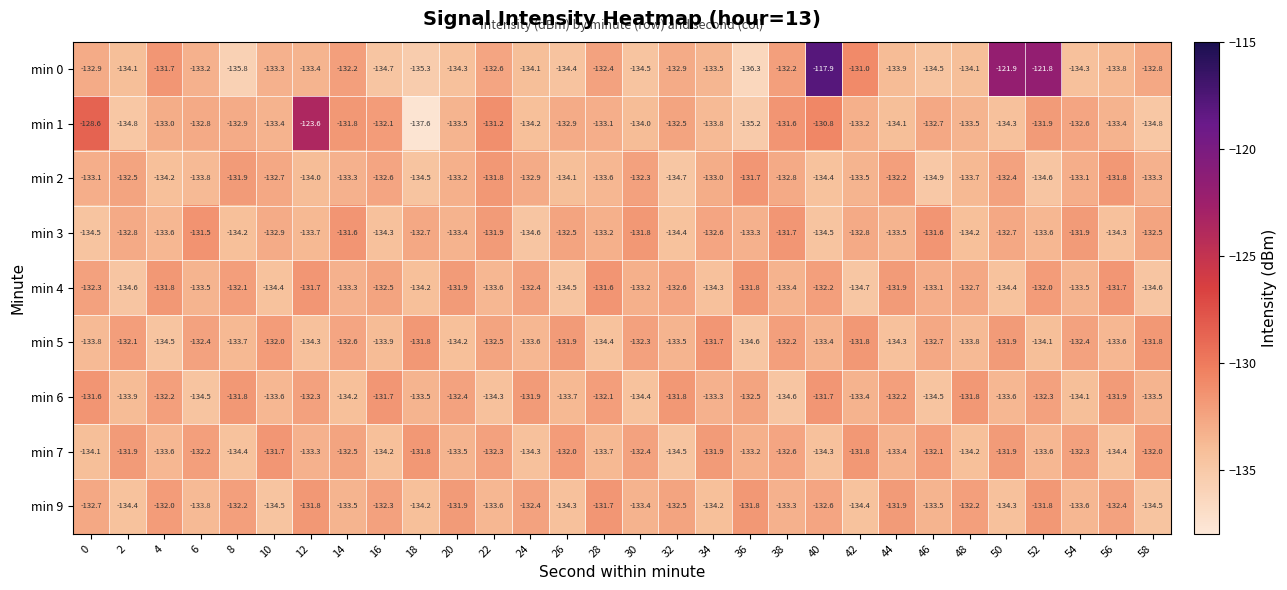

What is the difference between the maximum and minimum values in the min 5 series?

2.9